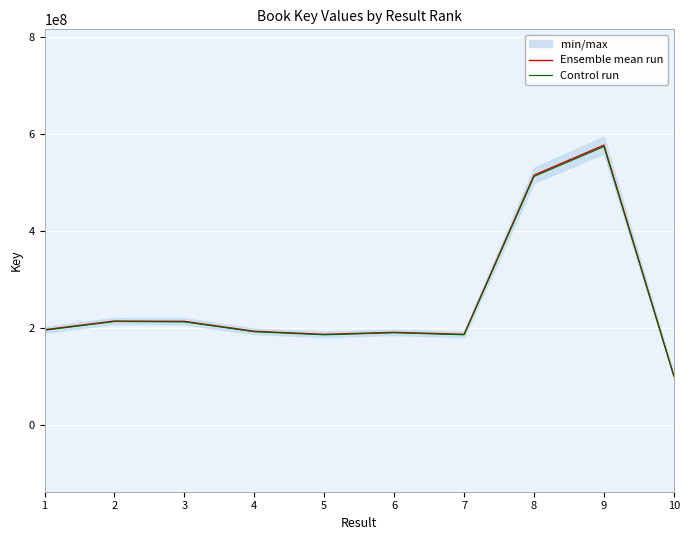

Is it true that Control run equals 323881051.6 at 1?

False